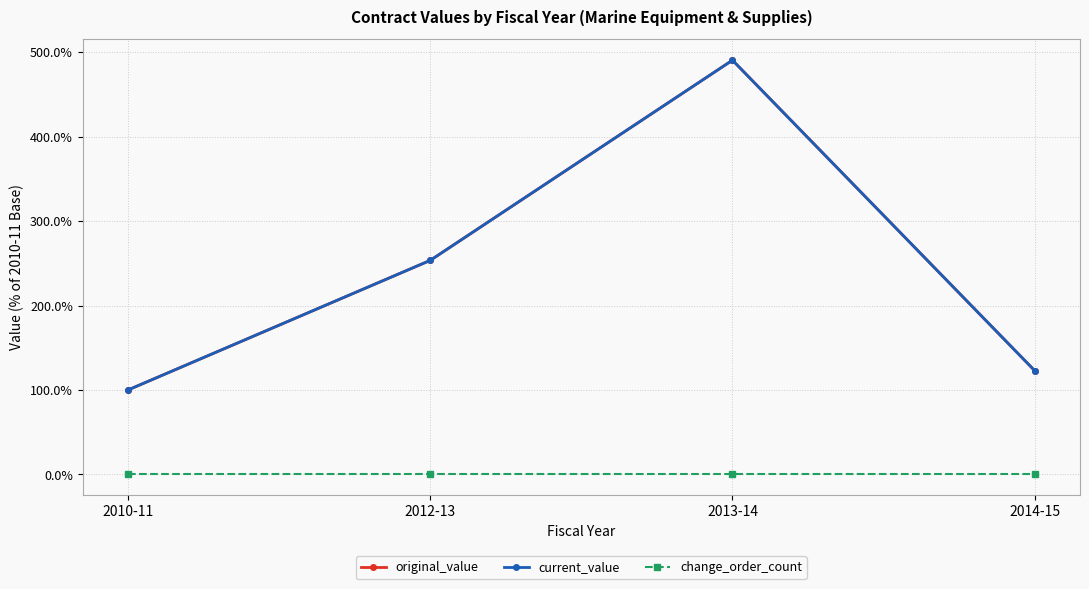

What is the label of the 1st point from the left?

2010-11